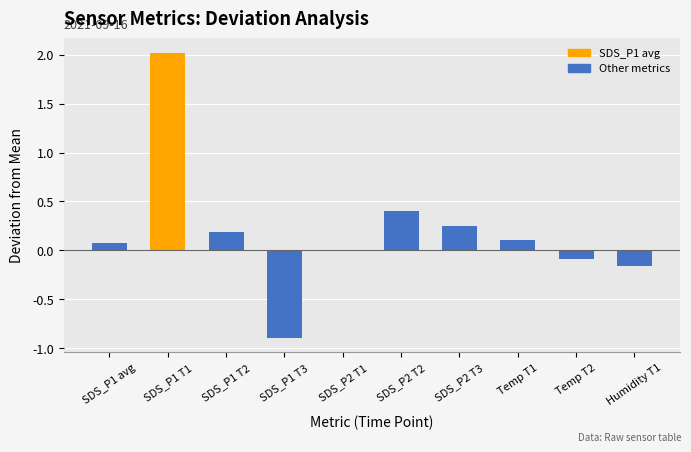

Read the value at SDS_P1 T1.

2.0